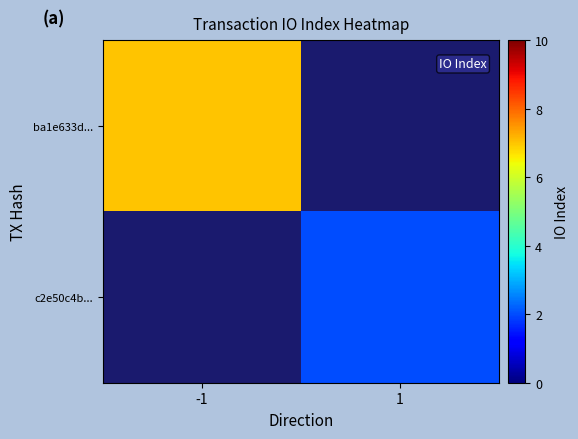

Read the c2e50c4b... value at 1.

2.0